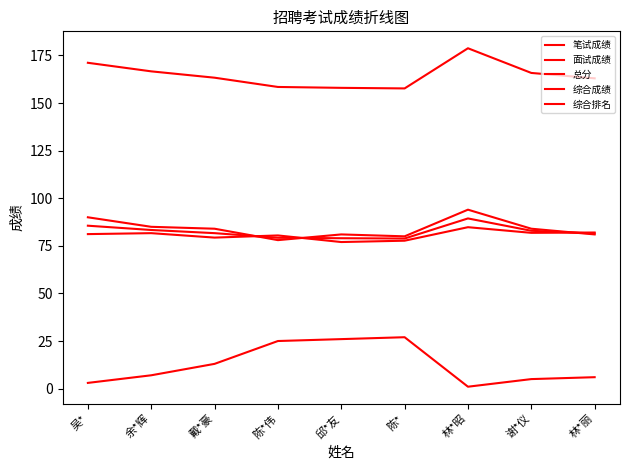

Which series has the widest spread of values?

综合排名